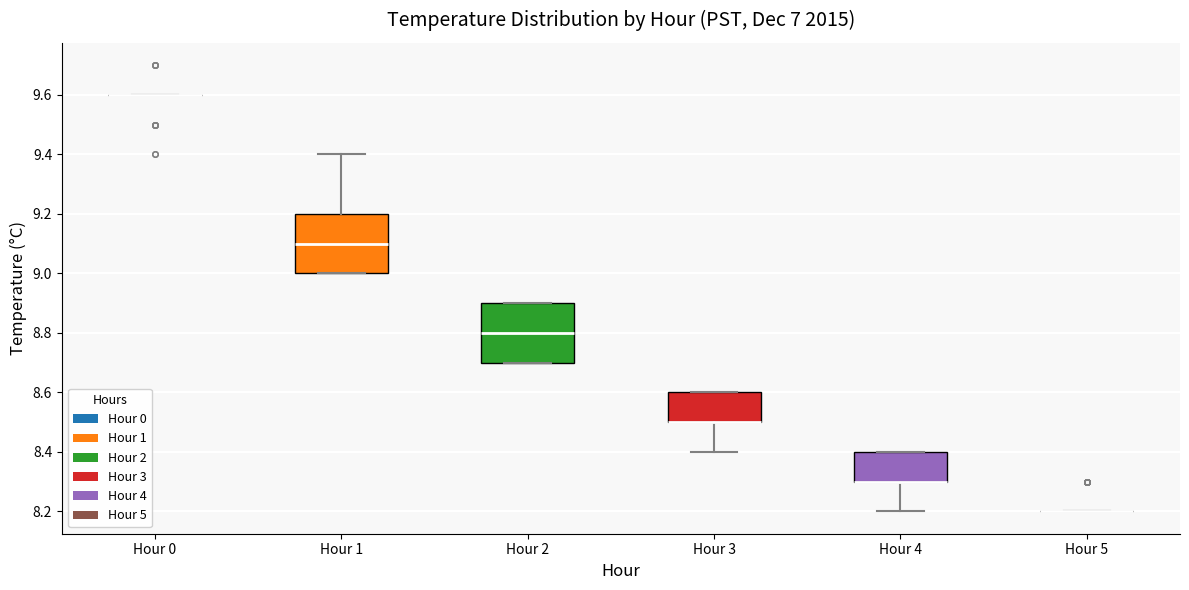

Reading left to right, transcribe this box plot: for each box, give where its median line is, the range the box spans, and where its two whiskers end, as read against the y-axis. The values are not printed on the chart, so give them approximately, as read against the axis.

Hour 0: box collapsed to a line at 9.6, whiskers 9.6 to 9.6
Hour 1: median 9.1, box 9.0 to 9.2, whiskers 9.0 to 9.4
Hour 2: median 8.8, box 8.7 to 8.9, whiskers 8.7 to 8.9
Hour 3: median 8.5 (drawn on the box's lower edge), box 8.5 to 8.6, whiskers 8.4 to 8.6
Hour 4: median 8.3 (drawn on the box's lower edge), box 8.3 to 8.4, whiskers 8.2 to 8.4
Hour 5: box collapsed to a line at 8.2, whiskers 8.2 to 8.2